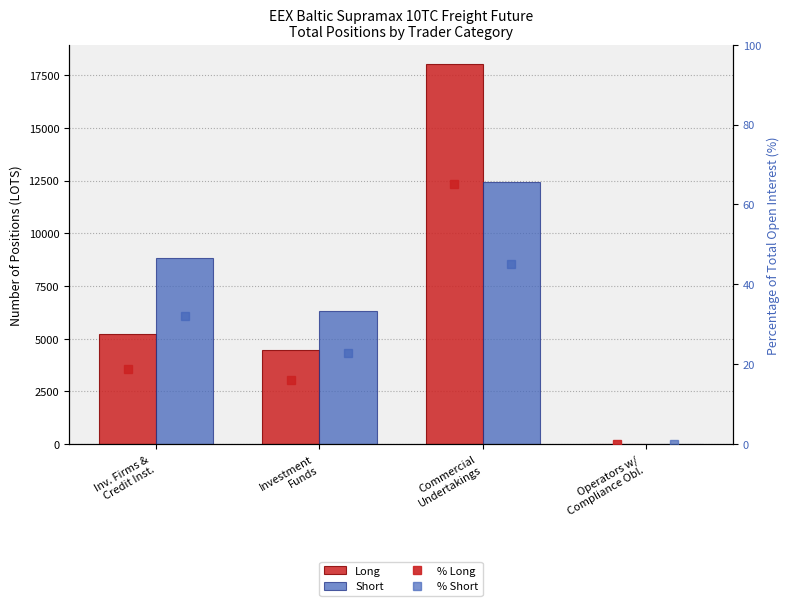

Does the chart contain any negative values?

No